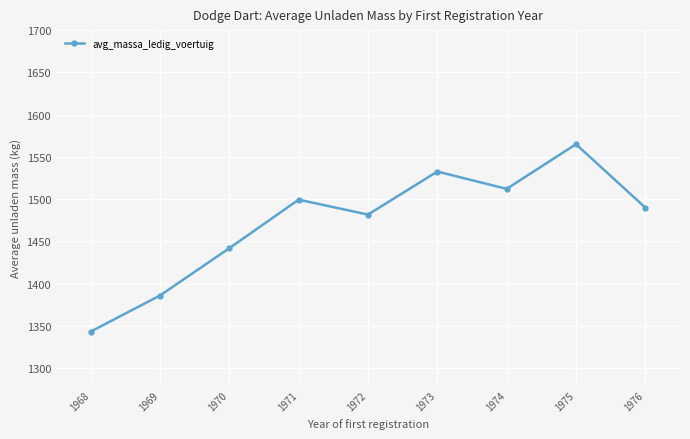

List the labels in order of value, largest first.

1975, 1973, 1974, 1971, 1976, 1972, 1970, 1969, 1968